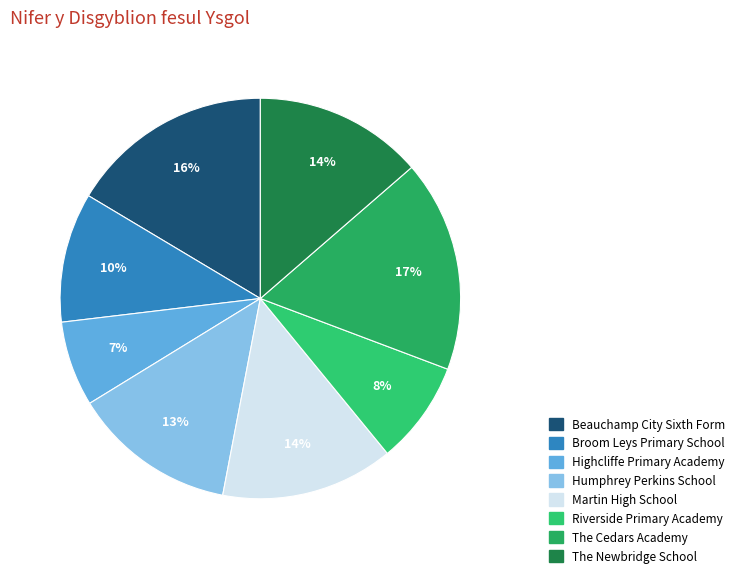

True or false: The Newbridge School accounts for 14% of the total.

True